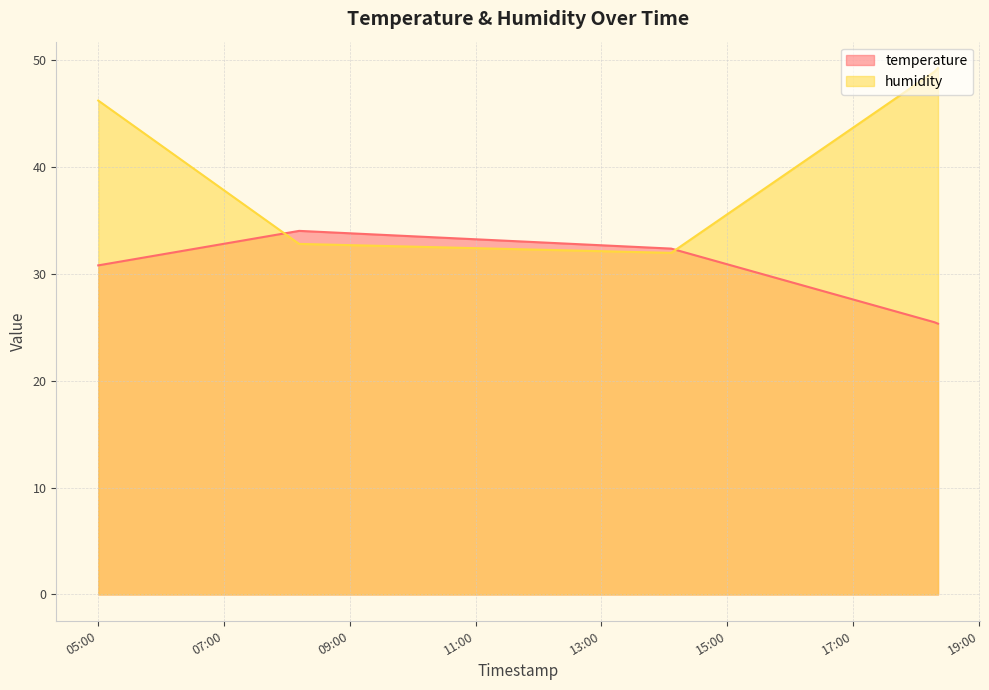

How many intersections are there between humidity and temperature?

2